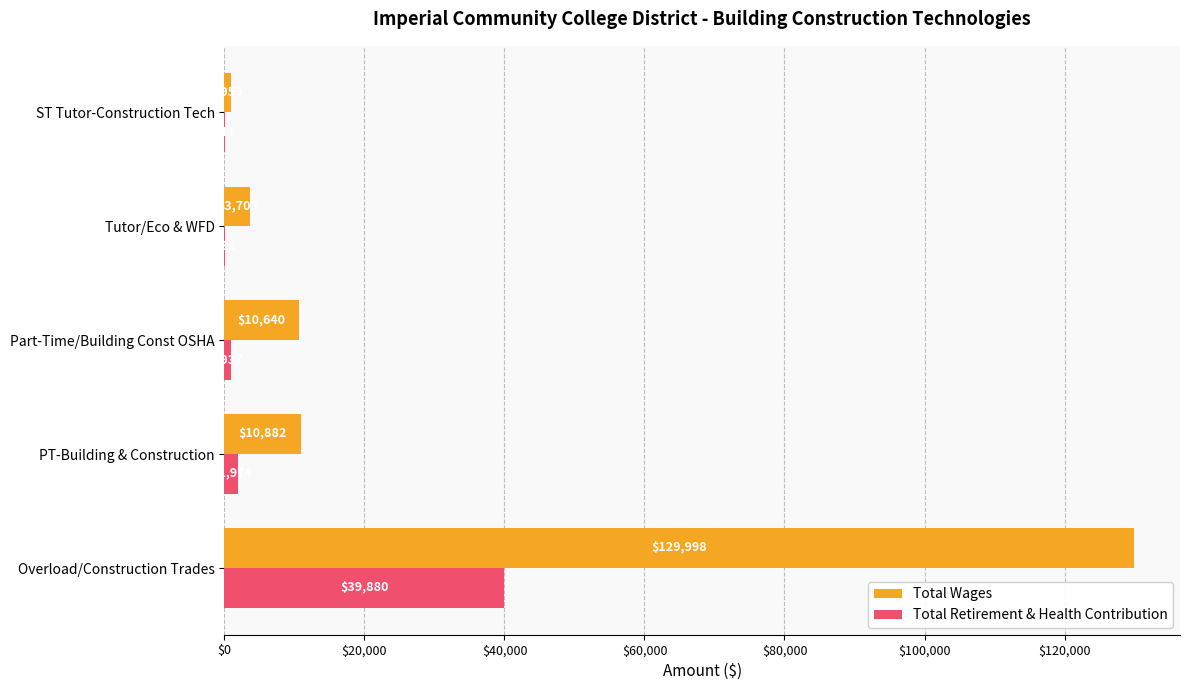

Which series changed the most between PT-Building & Construction and Tutor/Eco & WFD?

Total Wages